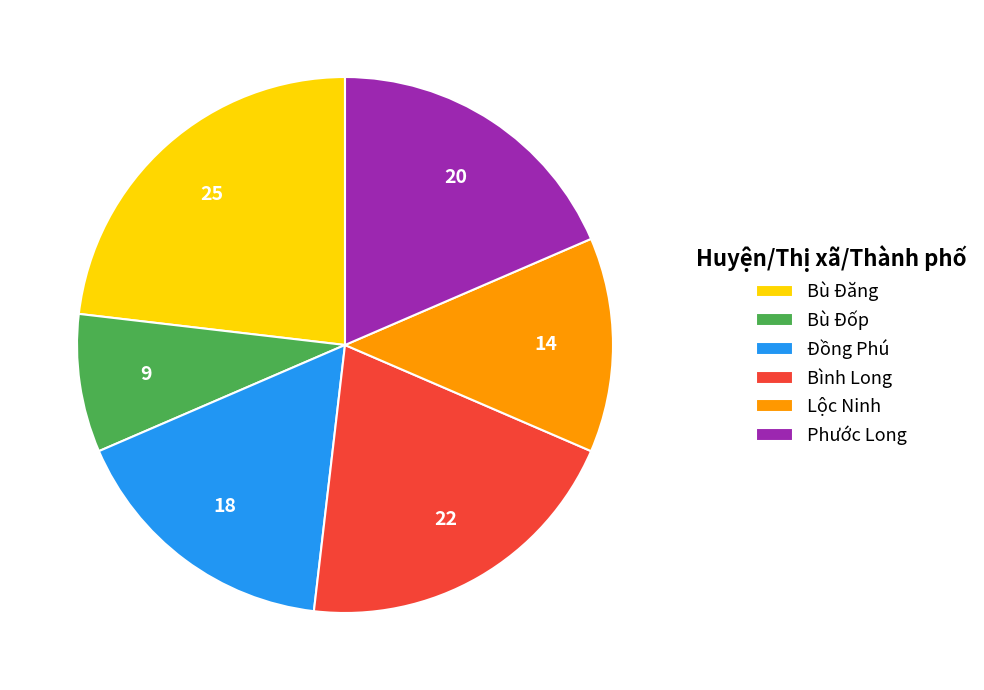

Approximately how many times larger is the value at Bù Đăng compared to Bù Đốp?

2.8